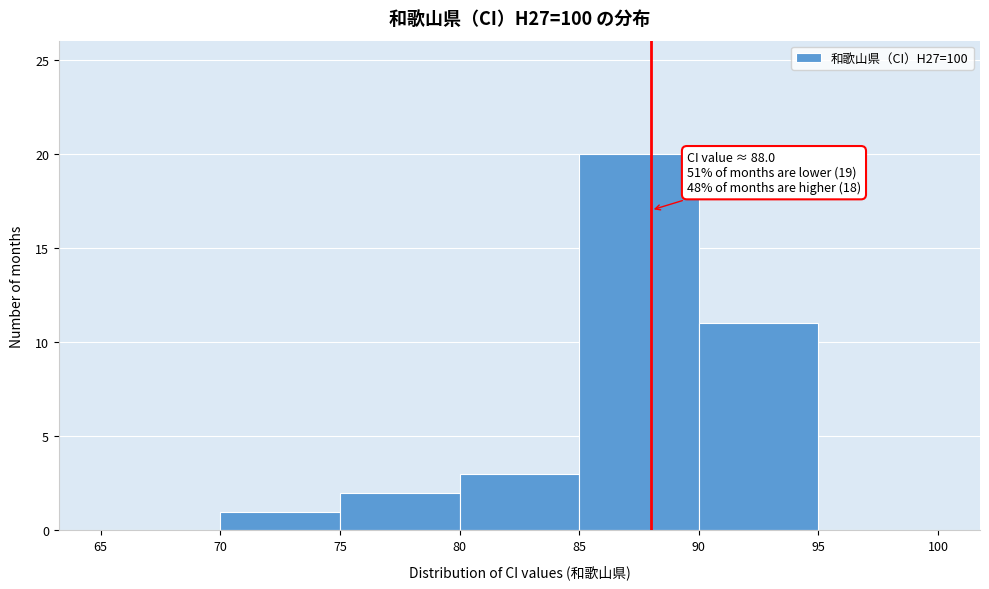

Which range on the x-axis has the tallest bar?

85 to 90